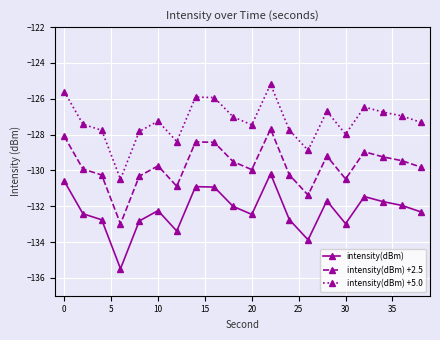

How many lines are shown in the chart?

3